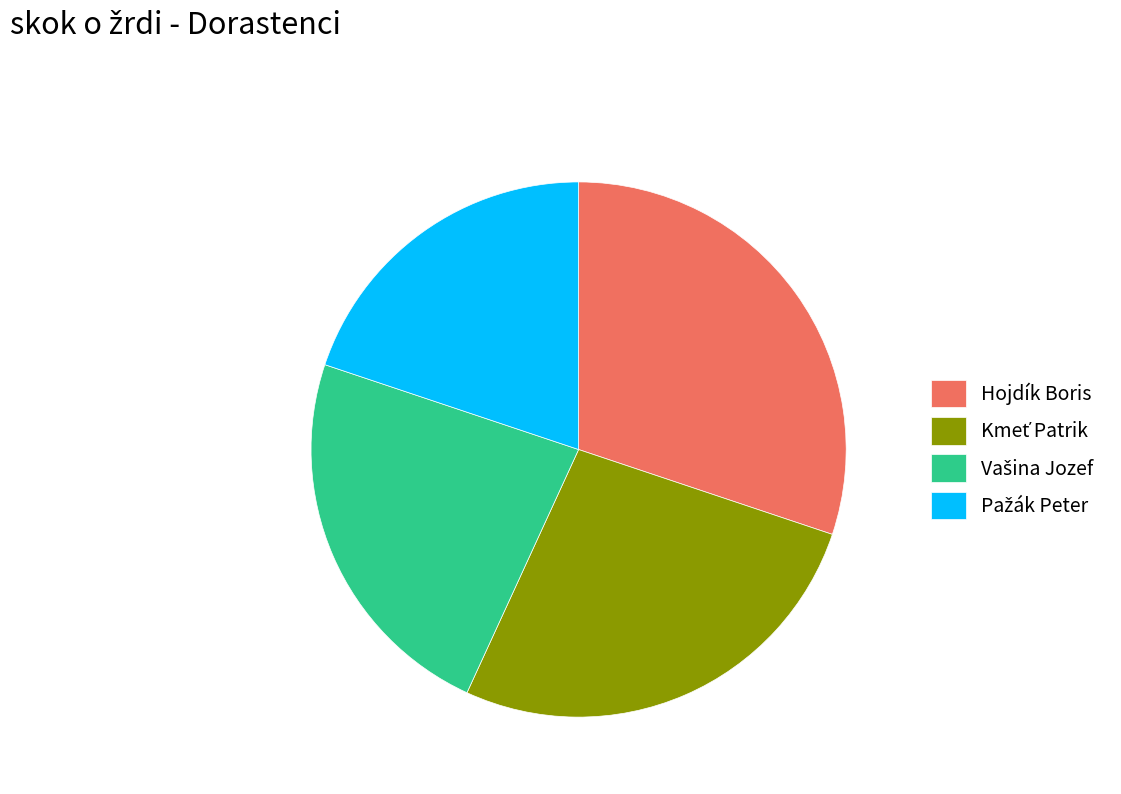

Which slice is the largest?

Hojdík Boris